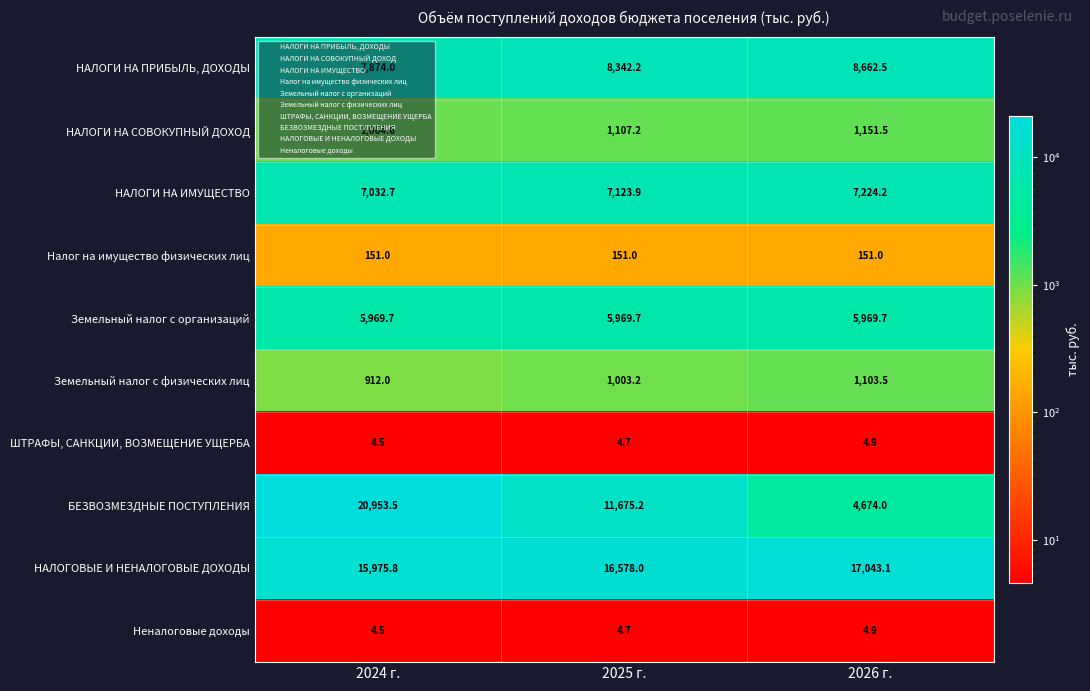

At which label is ШТРАФЫ, САНКЦИИ, ВОЗМЕЩЕНИЕ УЩЕРБА closest to 4?

2024 г.